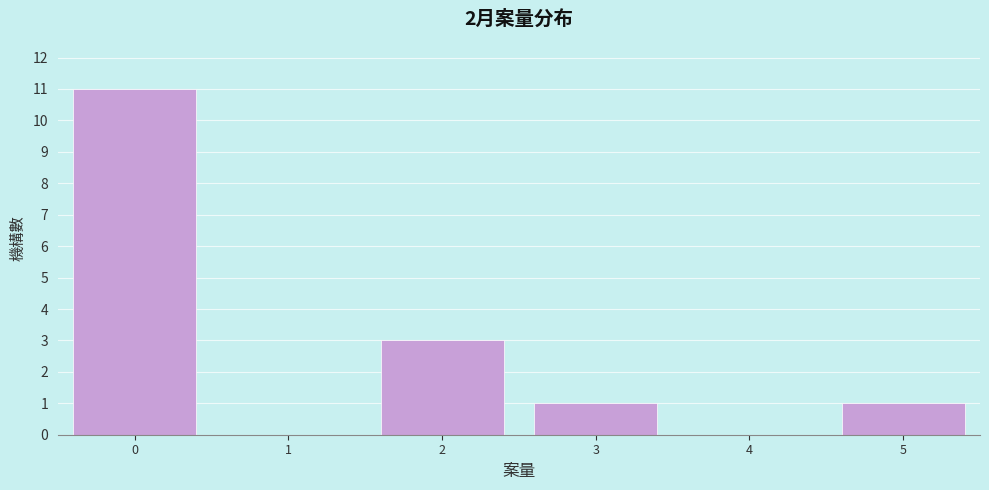

Reading left to right, list all the values displayed in this chart.

0=11	1=0	2=3	3=1	4=0	5=1